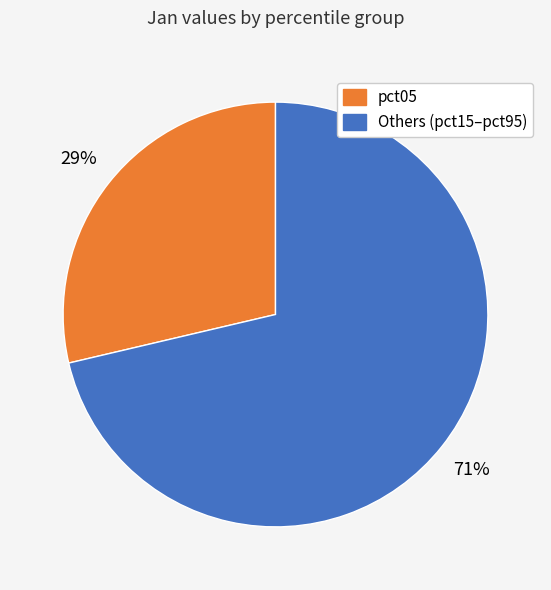

Rank the categories by value from highest to lowest.

Others (pct15–pct95), pct05